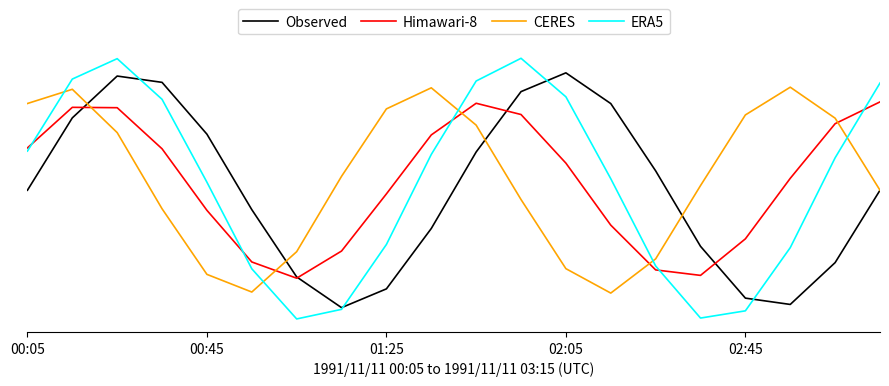

Is this an area chart (filled region under the line)?

No